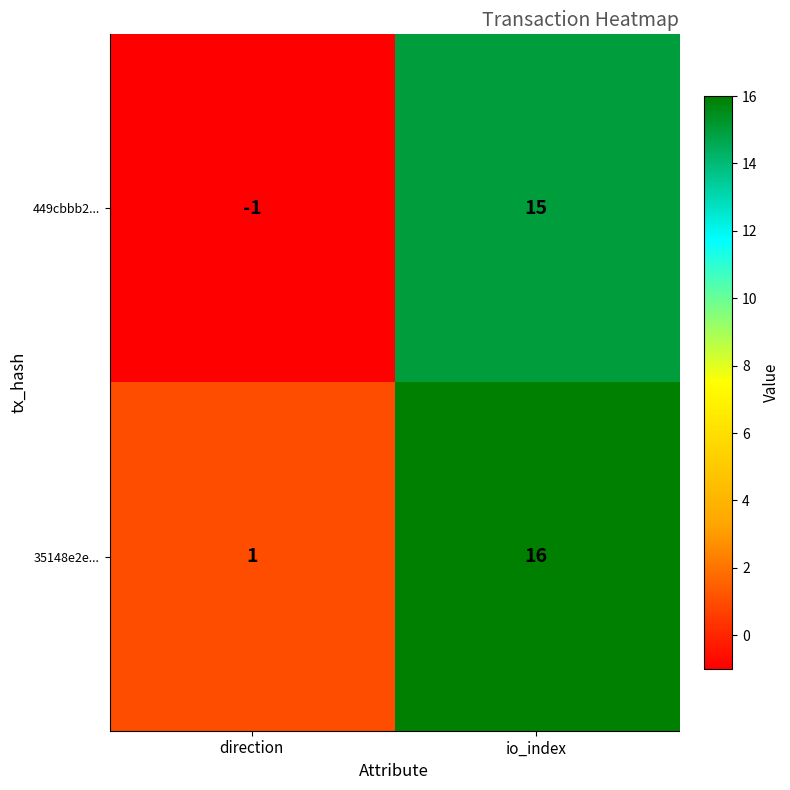

Which series has the largest range (max minus min)?

449cbbb2...